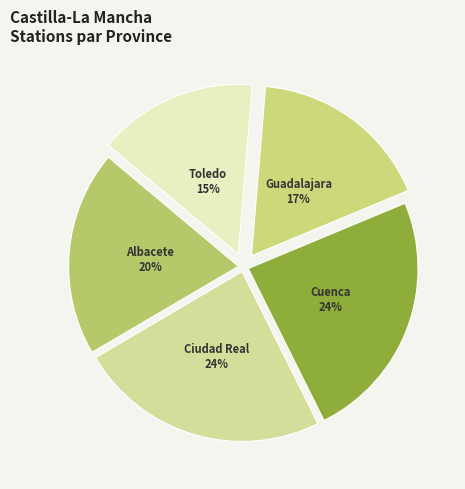

To the nearest percent, what is the difference between the Toledo and Cuenca slice percentages?

9%